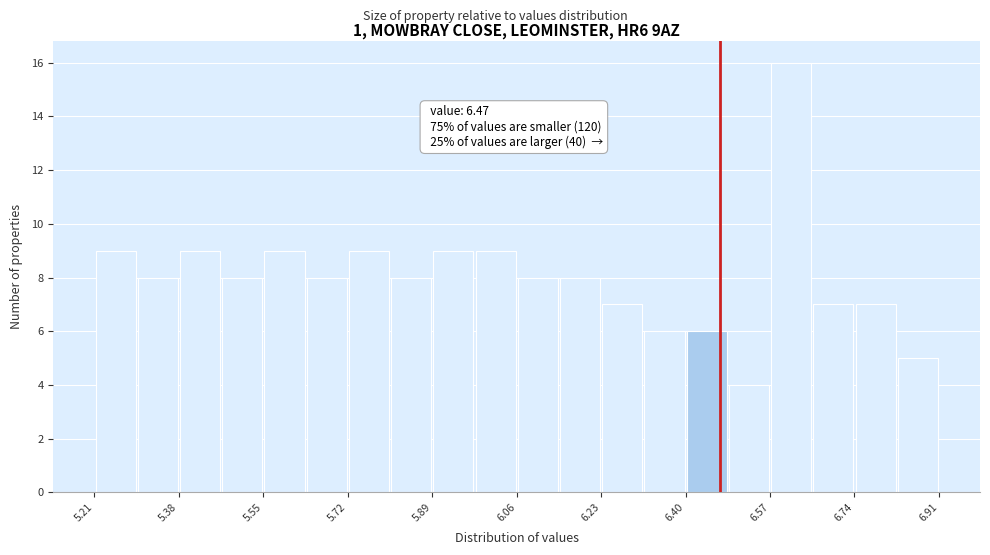

Which range on the x-axis has the tallest bar?

6.570 to 6.655